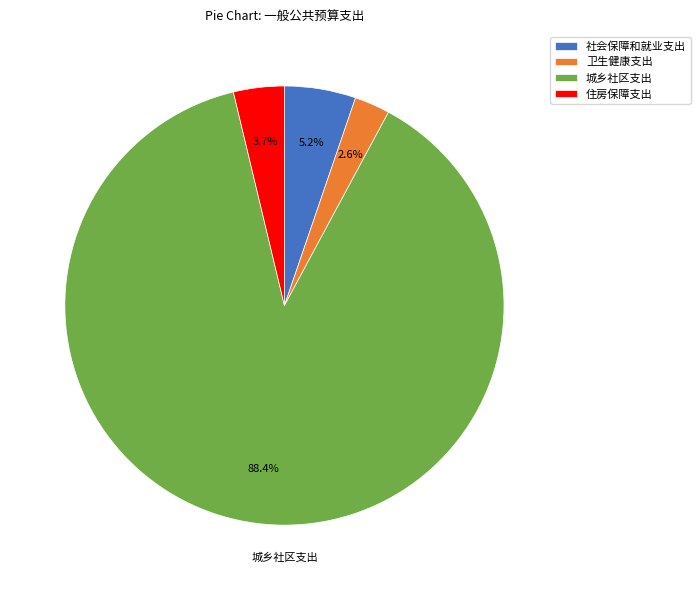

What percentage is the 社会保障和就业支出 slice, to the nearest percent?

5%